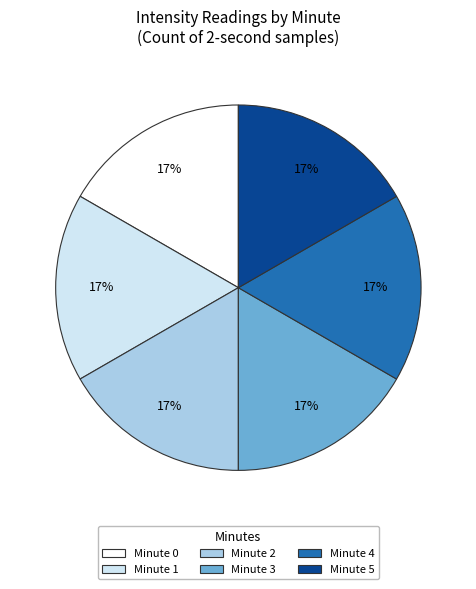

Is it true that Minute 1 is 27% of the pie?

False